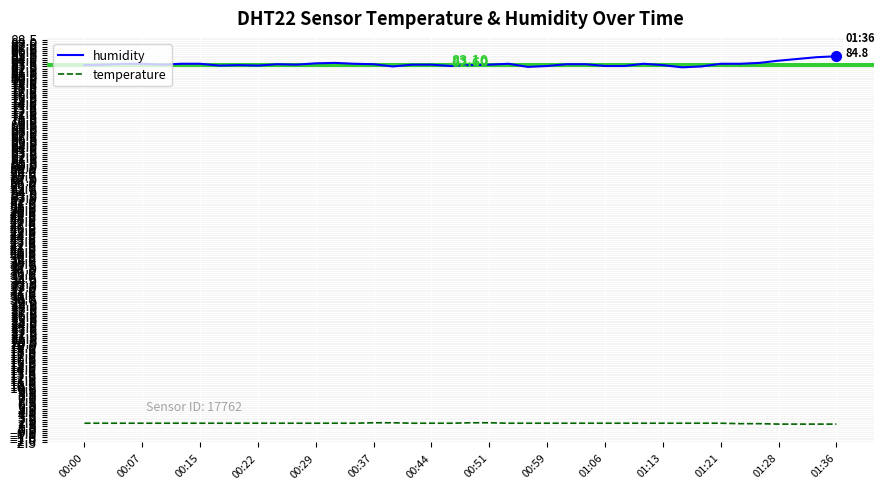

True or false: temperature and humidity intersect in this chart.

False